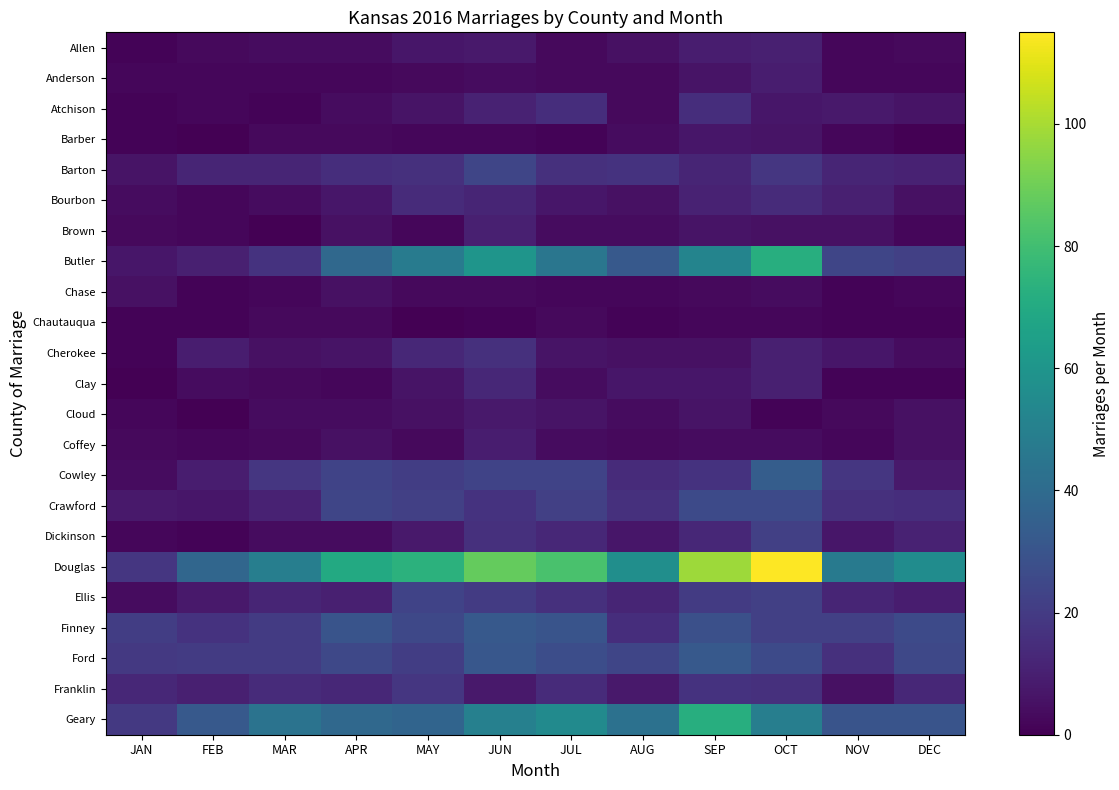

Reading left to right, what are all the values shown in this chart?

Allen: JAN=1	FEB=3	MAR=4	APR=4	MAY=7	JUN=8	JUL=3	AUG=5	SEP=9	OCT=10	NOV=2	DEC=3
Anderson: JAN=2	FEB=2	MAR=2	APR=2	MAY=3	JUN=4	JUL=3	AUG=3	SEP=6	OCT=9	NOV=2	DEC=2
Atchison: JAN=1	FEB=2	MAR=1	APR=4	MAY=6	JUN=11	JUL=15	AUG=3	SEP=15	OCT=7	NOV=8	DEC=6
Barber: JAN=1	FEB=0	MAR=3	APR=3	MAY=2	JUN=2	JUL=1	AUG=4	SEP=7	OCT=6	NOV=2	DEC=0
Barton: JAN=6	FEB=12	MAR=12	APR=15	MAY=16	JUN=24	JUL=16	AUG=17	SEP=12	OCT=18	NOV=12	DEC=11
Bourbon: JAN=4	FEB=2	MAR=4	APR=7	MAY=14	JUN=12	JUL=7	AUG=5	SEP=11	OCT=14	NOV=10	DEC=5
Brown: JAN=3	FEB=2	MAR=0	APR=5	MAY=2	JUN=10	JUL=4	AUG=4	SEP=6	OCT=5	NOV=5	DEC=2
Butler: JAN=7	FEB=10	MAR=17	APR=39	MAY=48	JUN=60	JUL=45	AUG=32	SEP=52	OCT=72	NOV=24	DEC=22
Chase: JAN=5	FEB=1	MAR=2	APR=5	MAY=3	JUN=3	JUL=2	AUG=2	SEP=3	OCT=4	NOV=1	DEC=2
Chautauqua: JAN=1	FEB=1	MAR=3	APR=3	MAY=0	JUN=1	JUL=3	AUG=1	SEP=2	OCT=2	NOV=1	DEC=1
Cherokee: JAN=1	FEB=9	MAR=5	APR=6	MAY=13	JUN=16	JUL=6	AUG=5	SEP=5	OCT=10	NOV=7	DEC=4
Clay: JAN=0	FEB=4	MAR=3	APR=2	MAY=6	JUN=13	JUL=4	AUG=7	SEP=7	OCT=10	NOV=1	DEC=1
Cloud: JAN=2	FEB=0	MAR=4	APR=4	MAY=5	JUN=8	JUL=6	AUG=4	SEP=6	OCT=1	NOV=3	DEC=5
Coffey: JAN=3	FEB=2	MAR=3	APR=5	MAY=3	JUN=9	JUL=4	AUG=3	SEP=4	OCT=4	NOV=2	DEC=5
Cowley: JAN=4	FEB=9	MAR=18	APR=23	MAY=21	JUN=23	JUL=23	AUG=14	SEP=17	OCT=34	NOV=18	DEC=8
Crawford: JAN=8	FEB=7	MAR=11	APR=24	MAY=22	JUN=17	JUL=22	AUG=16	SEP=26	OCT=26	NOV=16	DEC=15
Dickinson: JAN=2	FEB=1	MAR=4	APR=4	MAY=8	JUN=16	JUL=13	AUG=7	SEP=13	OCT=22	NOV=7	DEC=11
Douglas: JAN=18	FEB=38	MAR=49	APR=70	MAY=74	JUN=88	JUL=82	AUG=57	SEP=98	OCT=115	NOV=47	DEC=56
Ellis: JAN=4	FEB=8	MAR=12	APR=10	MAY=23	JUN=20	JUL=16	AUG=12	SEP=20	OCT=22	NOV=12	DEC=9
Finney: JAN=21	FEB=17	MAR=20	APR=30	MAY=25	JUN=32	JUL=30	AUG=15	SEP=28	OCT=22	NOV=22	DEC=26
Ford: JAN=19	FEB=20	MAR=20	APR=25	MAY=21	JUN=31	JUL=27	AUG=24	SEP=32	OCT=26	NOV=16	DEC=25
Franklin: JAN=13	FEB=10	MAR=14	APR=13	MAY=18	JUN=8	JUL=14	AUG=8	SEP=17	OCT=16	NOV=5	DEC=13
Geary: JAN=19	FEB=32	MAR=44	APR=39	MAY=37	JUN=50	JUL=55	AUG=43	SEP=72	OCT=49	NOV=30	DEC=30